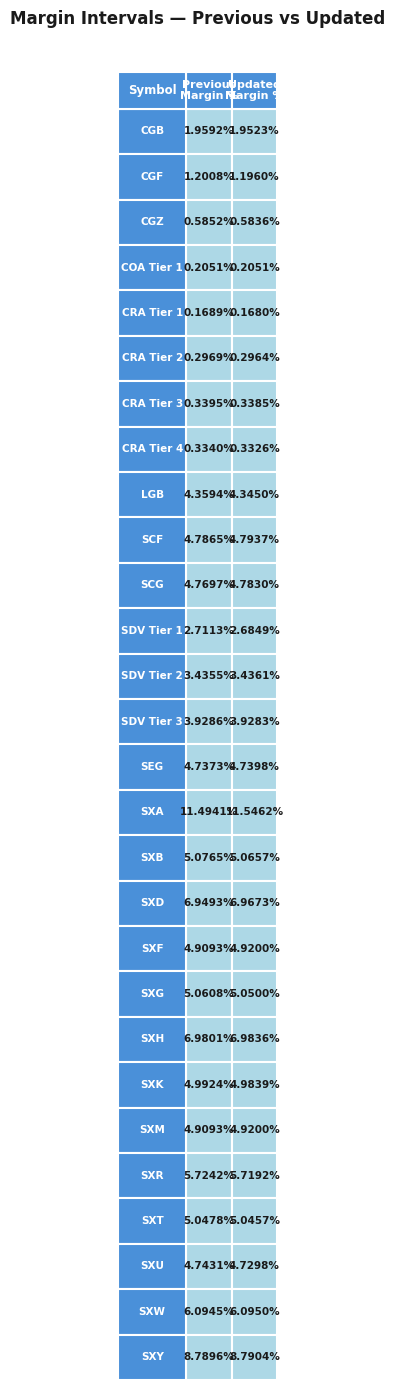

Which series has the largest total across all categories?

SXA